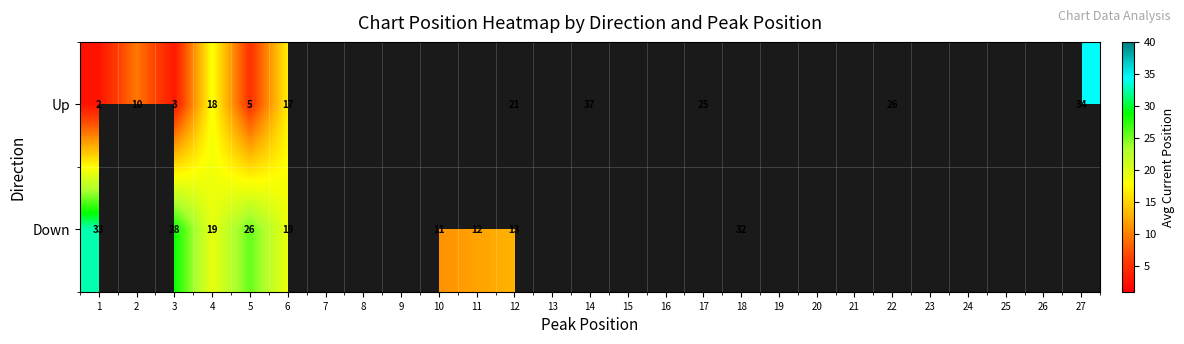

What is the total value across all series at 6?

36.0